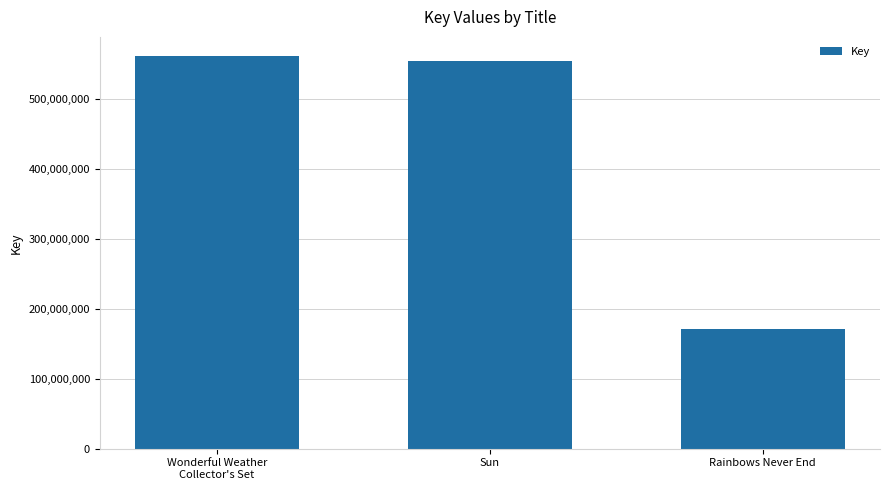

What is the change in value from Sun to Rainbows Never End?

-383068971